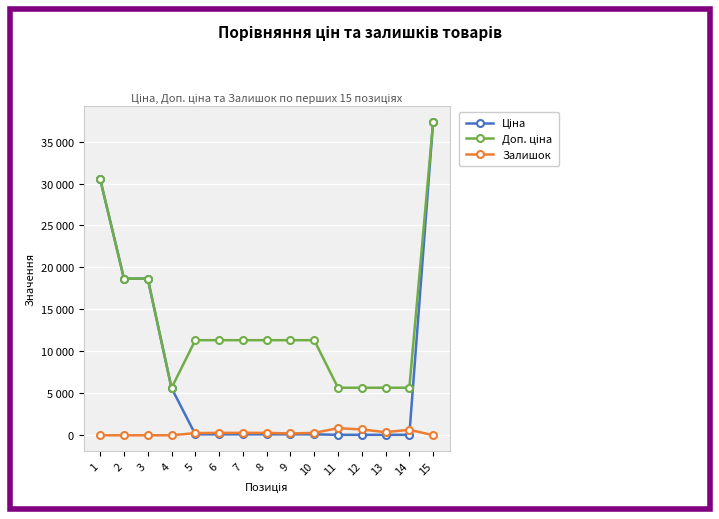

What is the greatest value displayed?

37343.0